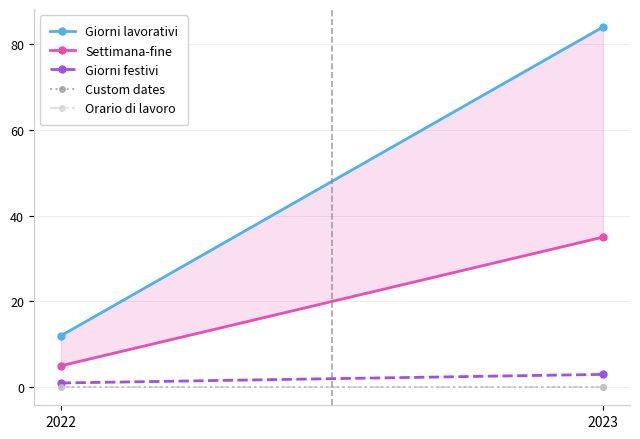

What is the value of the Giorni lavorativi point at the 2nd from the left?

84